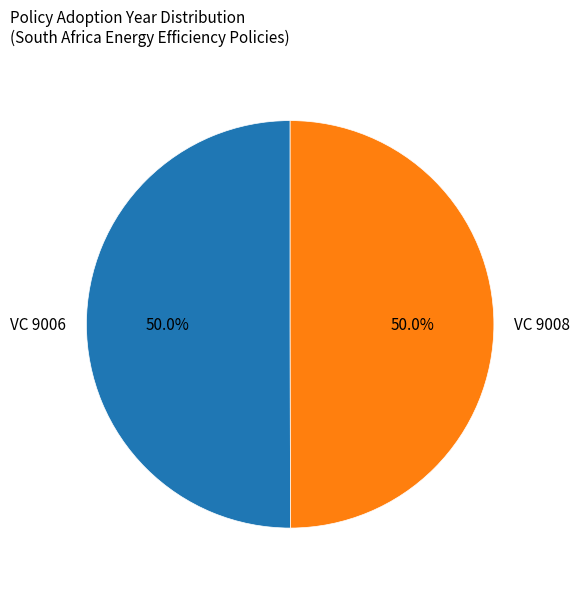

Combined, what portion of the pie is VC 9008 and VC 9006?

100.0%